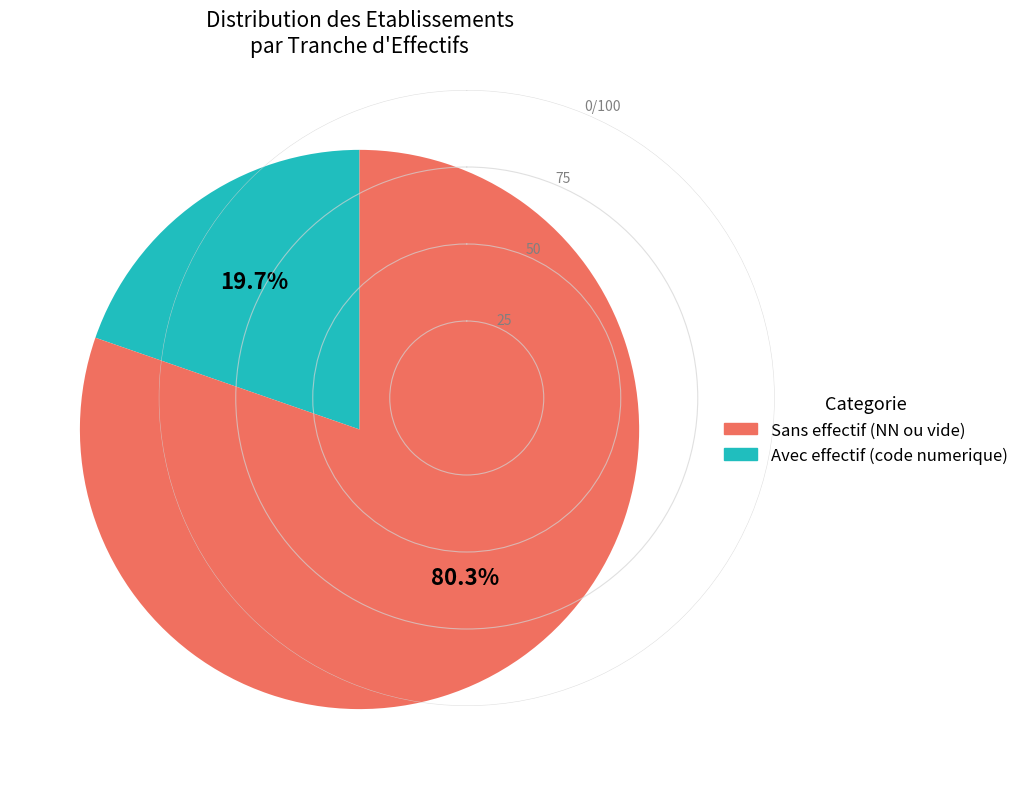

Is there any slice that represents more than half of the pie?

Yes